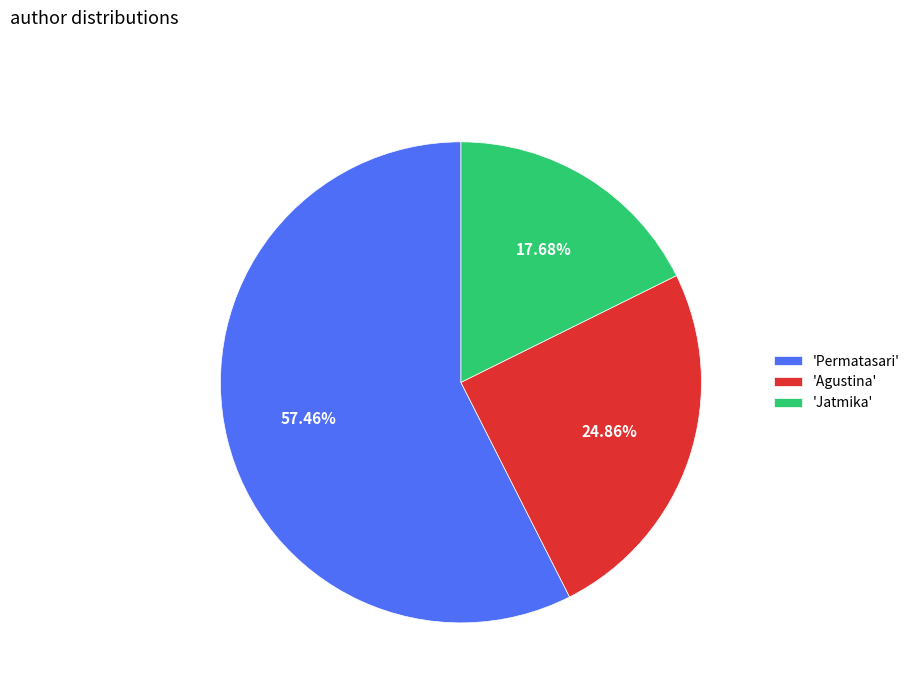

Which has a higher value, 'Jatmika' or 'Agustina'?

'Agustina'